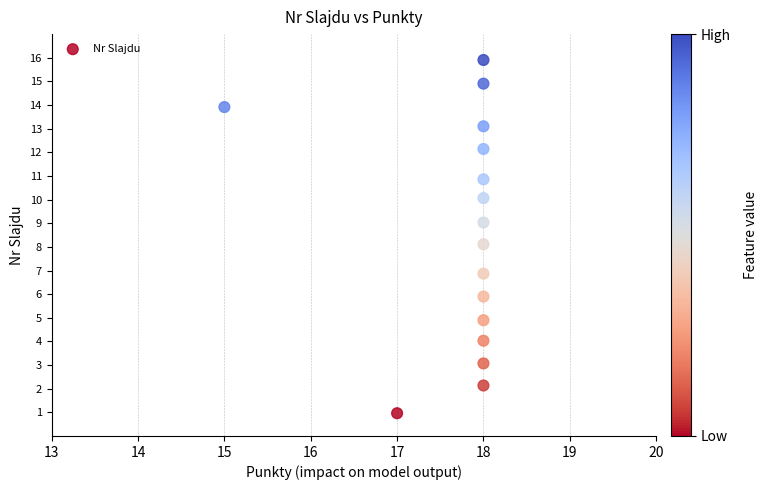

What is the range of Y values (max minus min)?

14.9